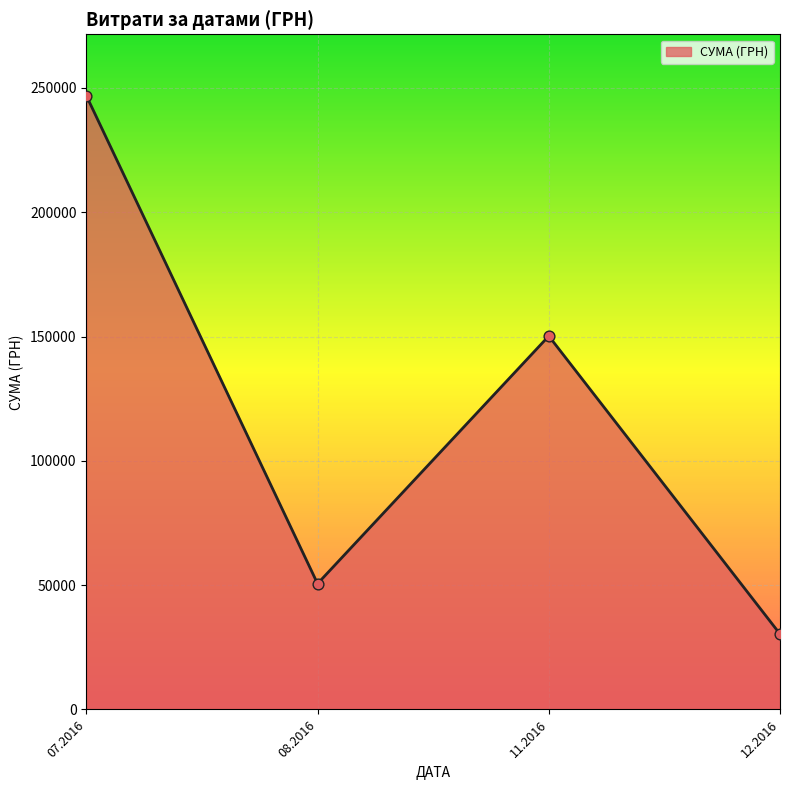

Approximately how many times larger is the value at 08.2016 compared to 12.2016?

1.7